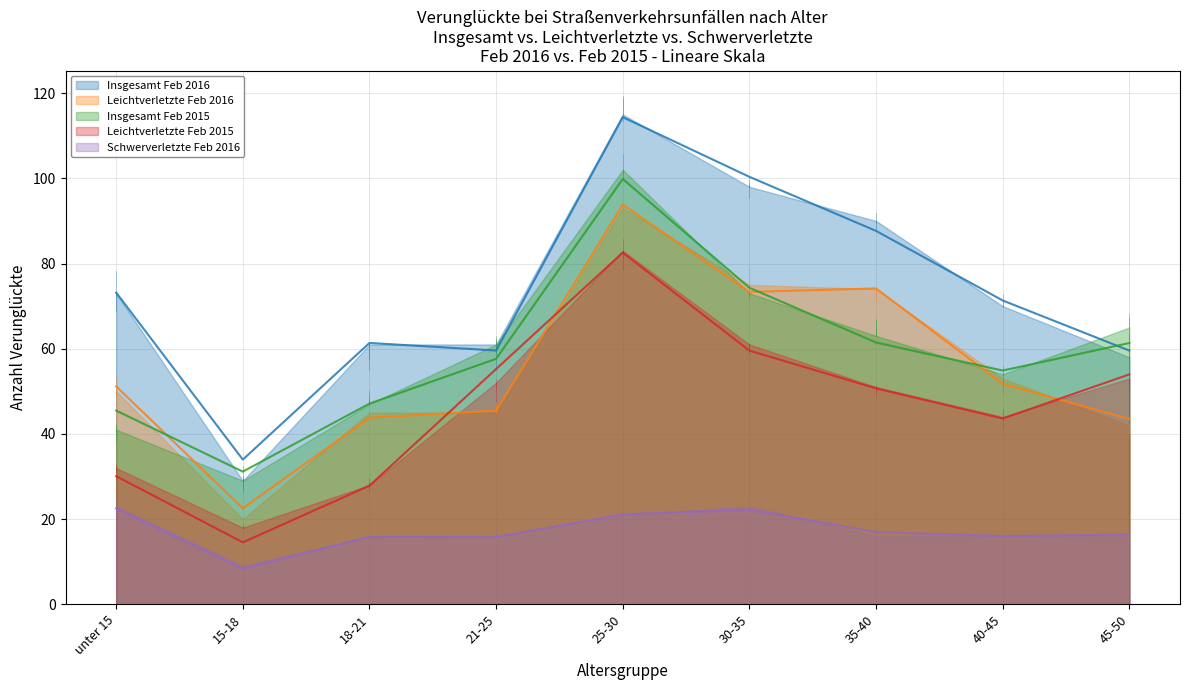

What are all the series names shown in the legend?

Insgesamt Feb 2016, Leichtverletzte Feb 2016, Insgesamt Feb 2015, Leichtverletzte Feb 2015, Schwerverletzte Feb 2016